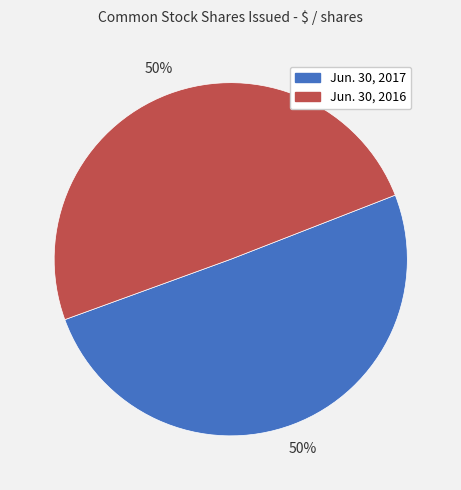

True or false: Jun. 30, 2016 accounts for 50% of the total.

True